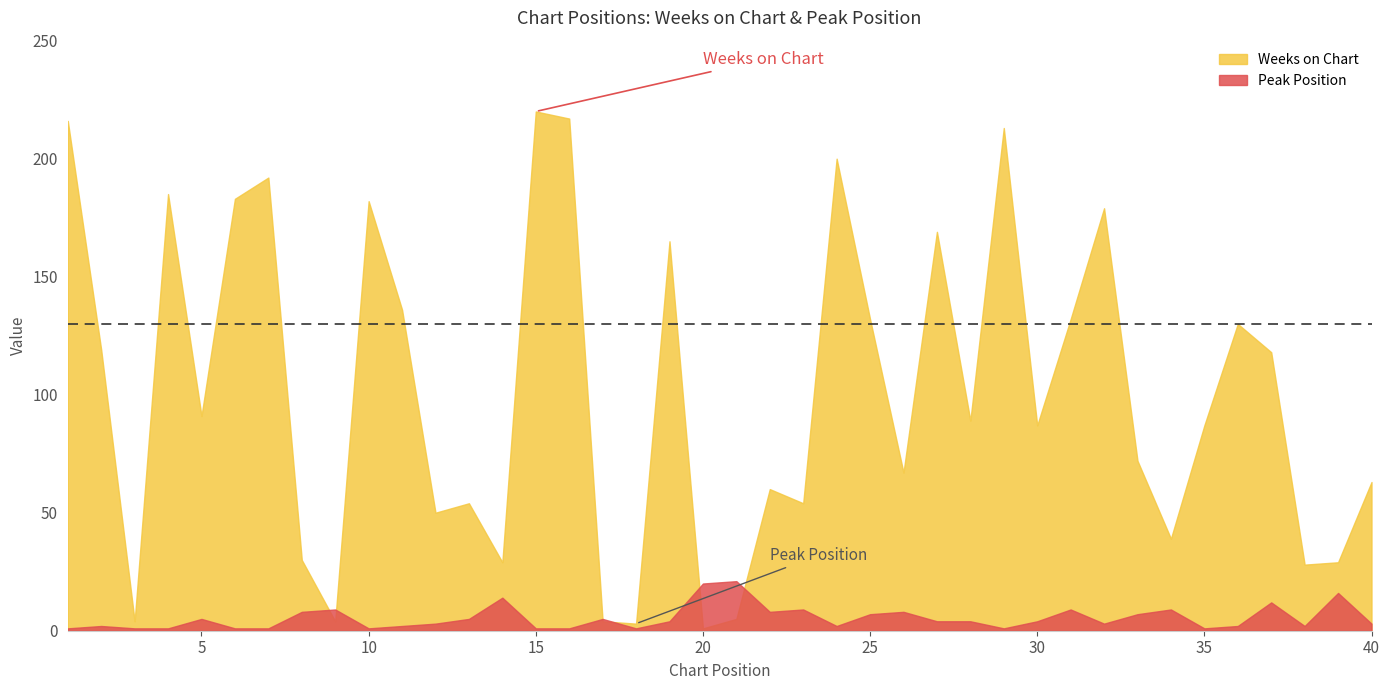

Between which two adjacent categories do Weeks on Chart and Peak Position first intersect?

8 and 9